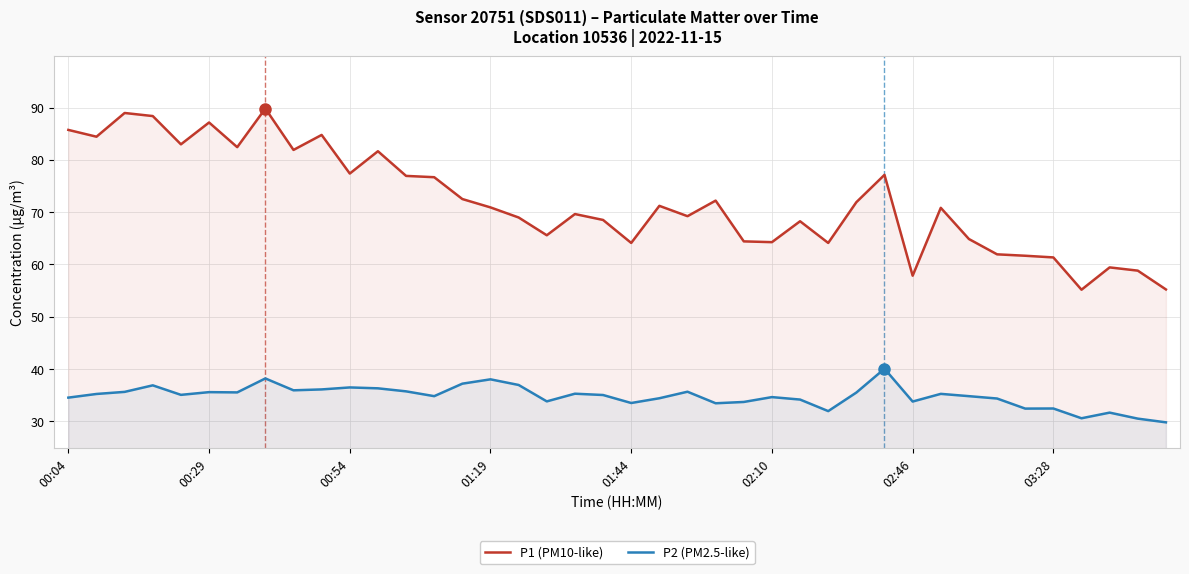

How many values in the P1 (PM10-like) series are below 70?

19